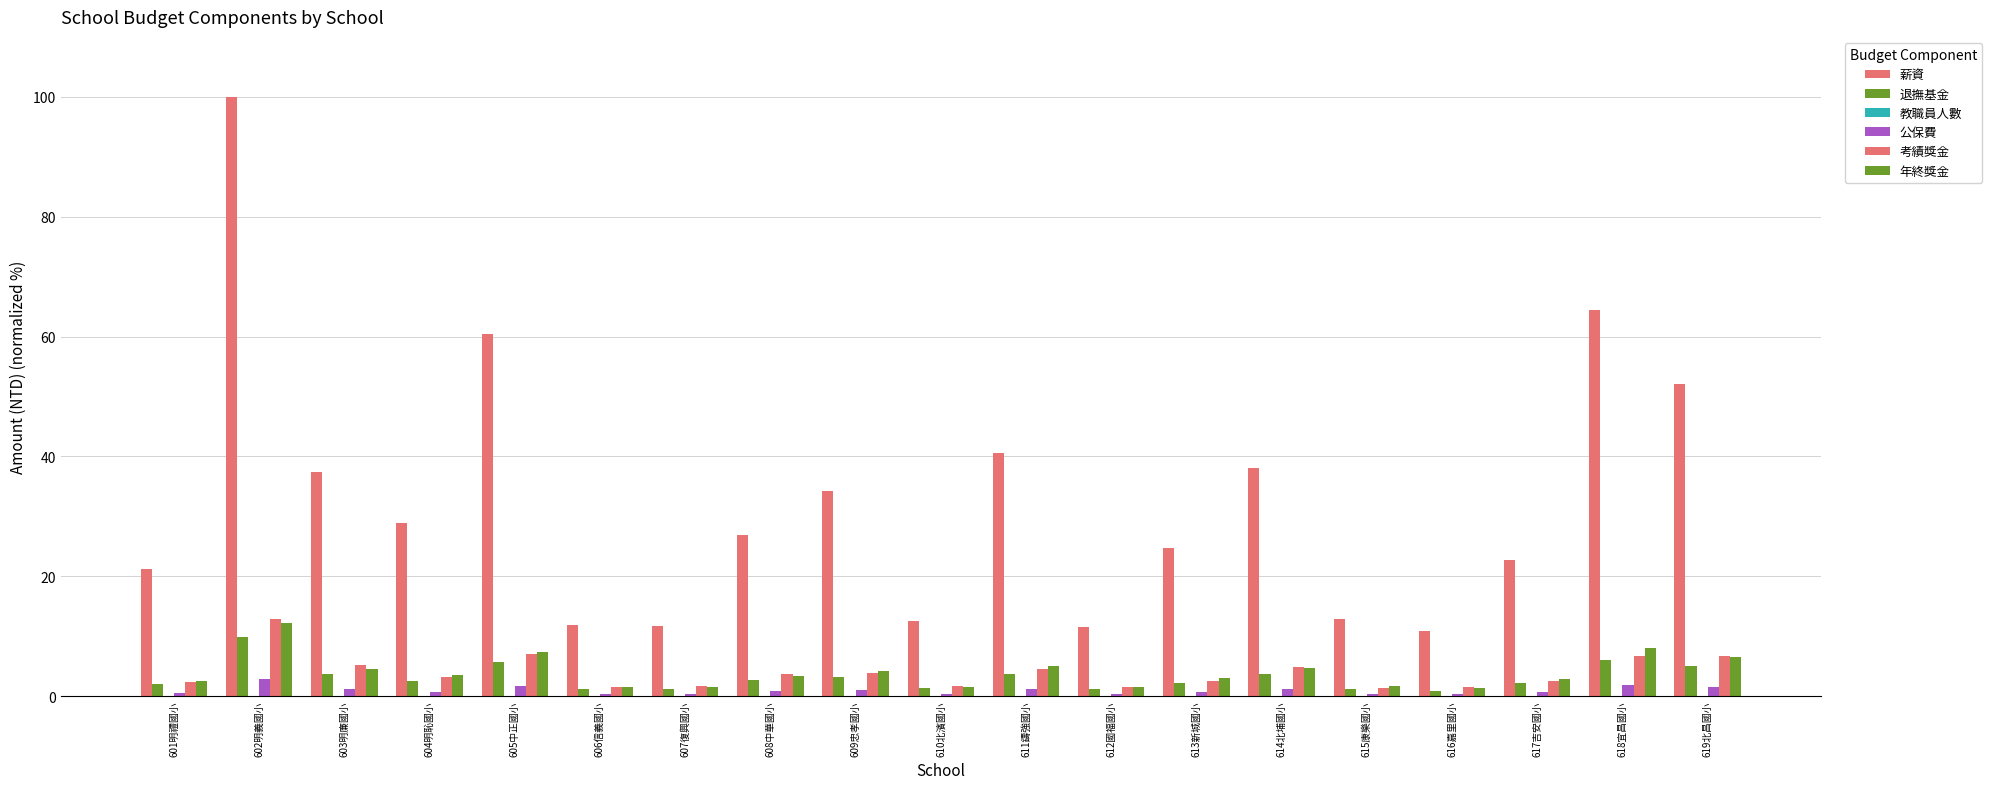

How many data points does each series have?

19